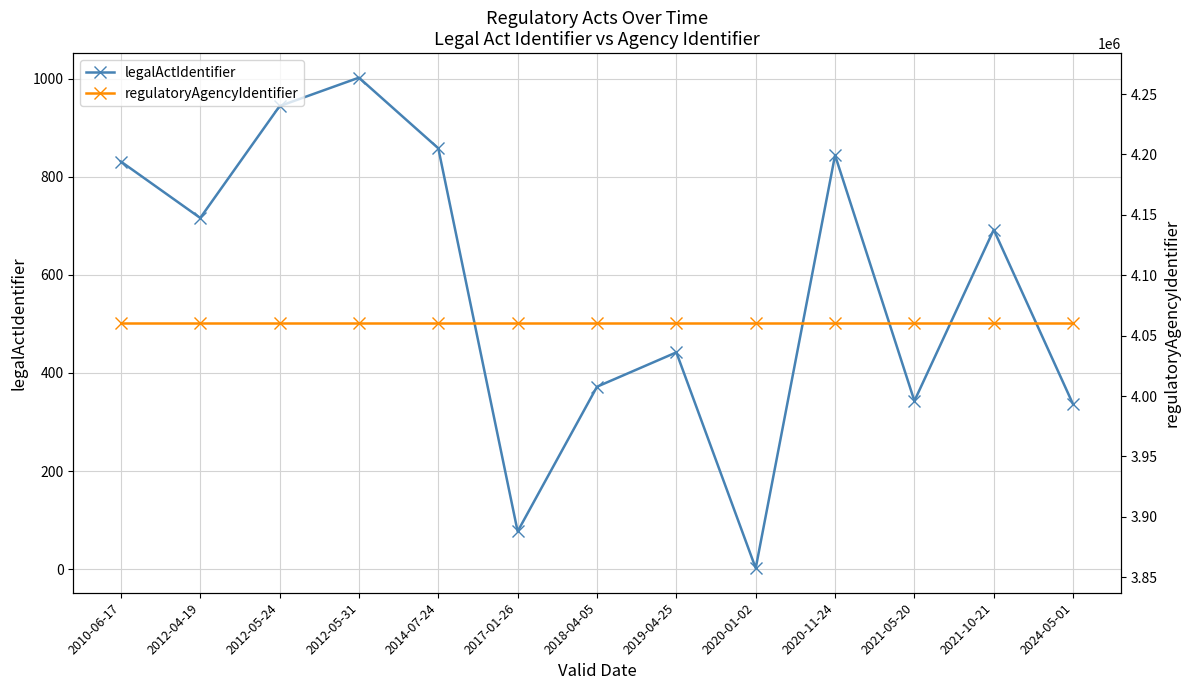

What is the label of the 2nd point from the right?

2021-10-21